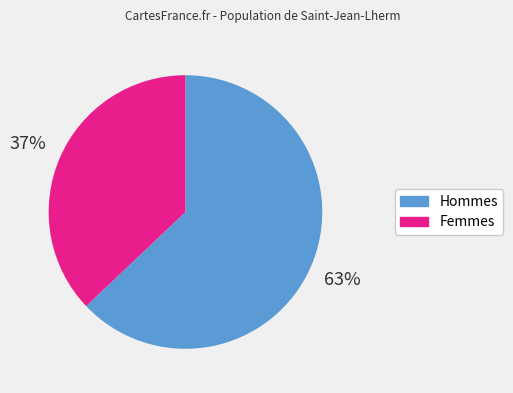

Is there a majority slice in this chart?

Yes